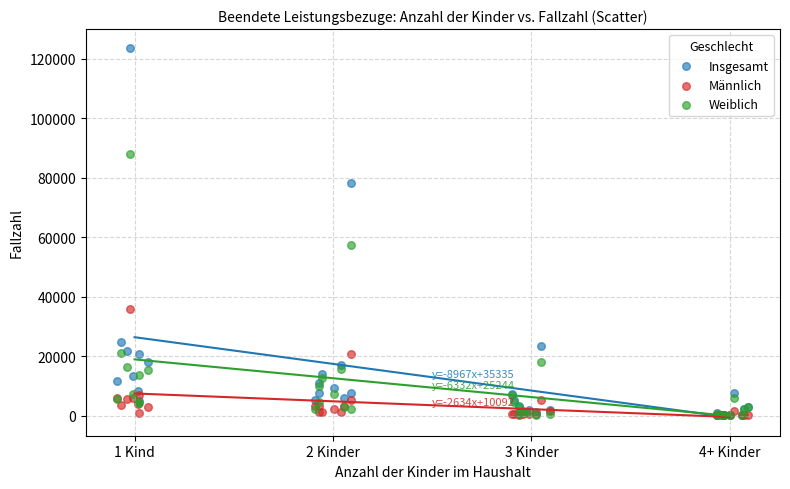

What are all the series names shown in the legend?

Insgesamt, Männlich, Weiblich